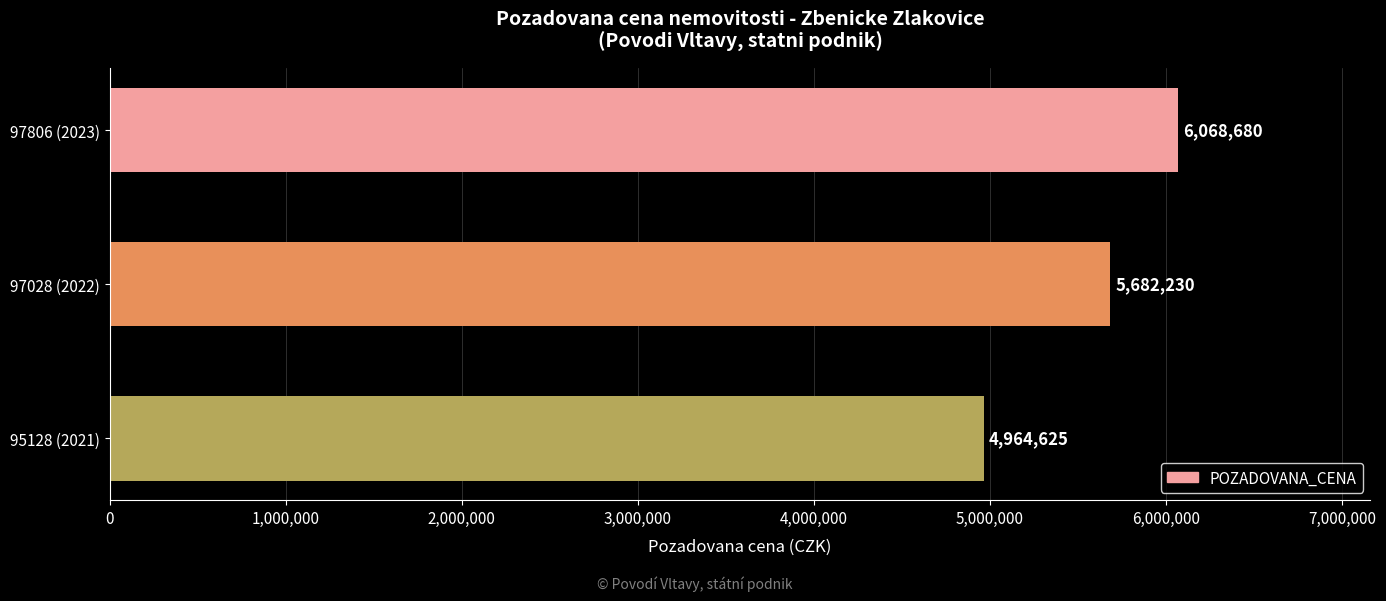

What is the smallest value displayed?

4964625